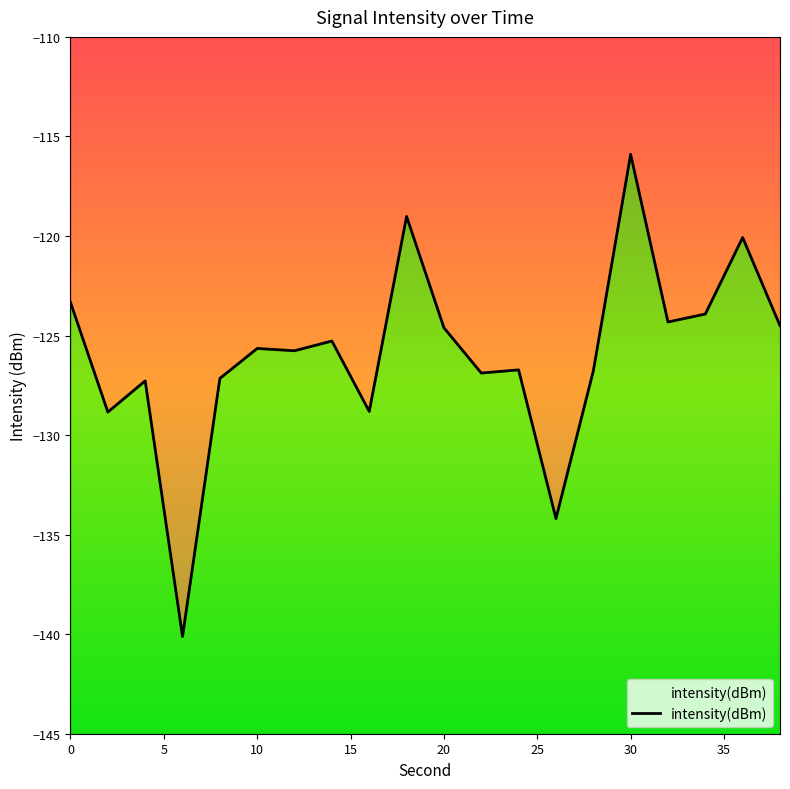

What is the sum of all values?

-2519.2